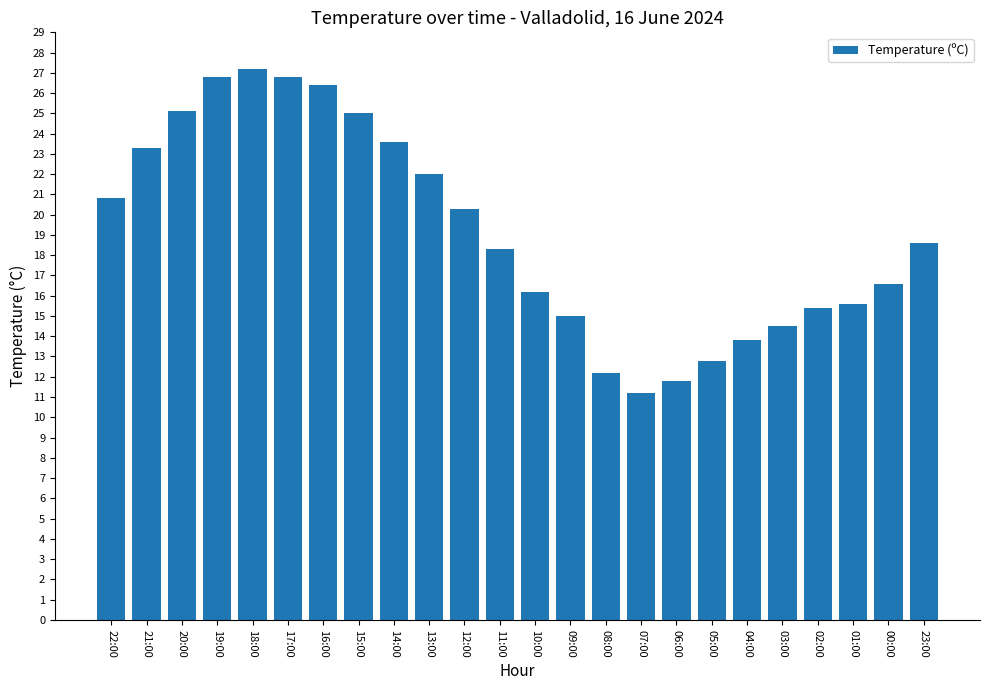

The value at 19:00 is 26.8. True or false?

True